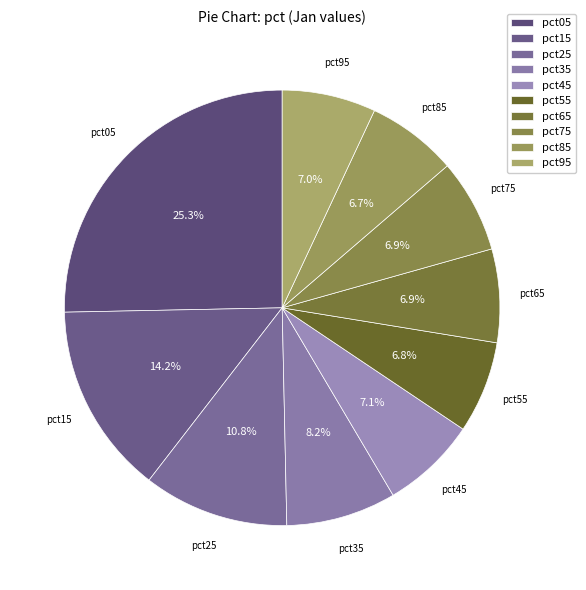

Do pct75 and pct25 together represent more than half of the pie?

No